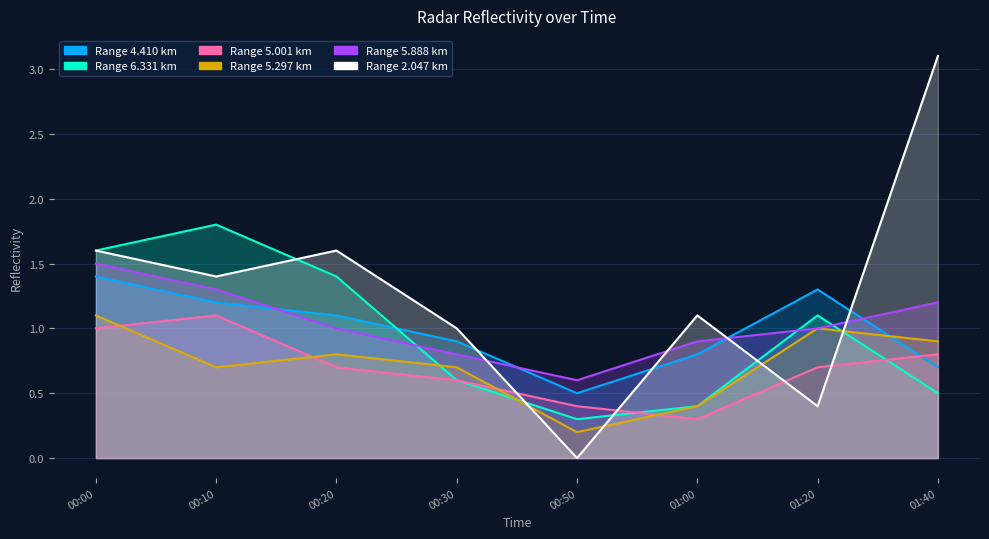

How many data points in 6.331 are above 1?

4